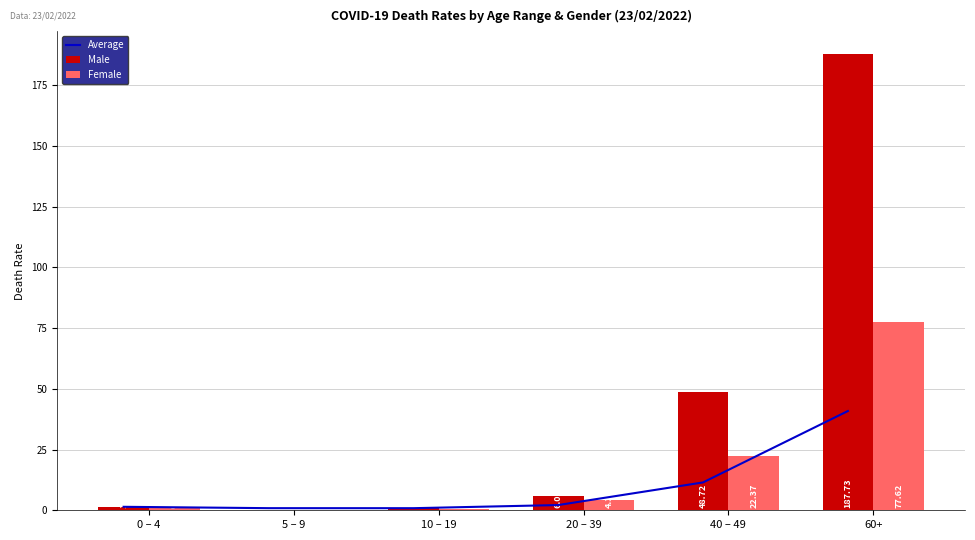

Is it true that Male equals 2.8 at 20 – 39?

False